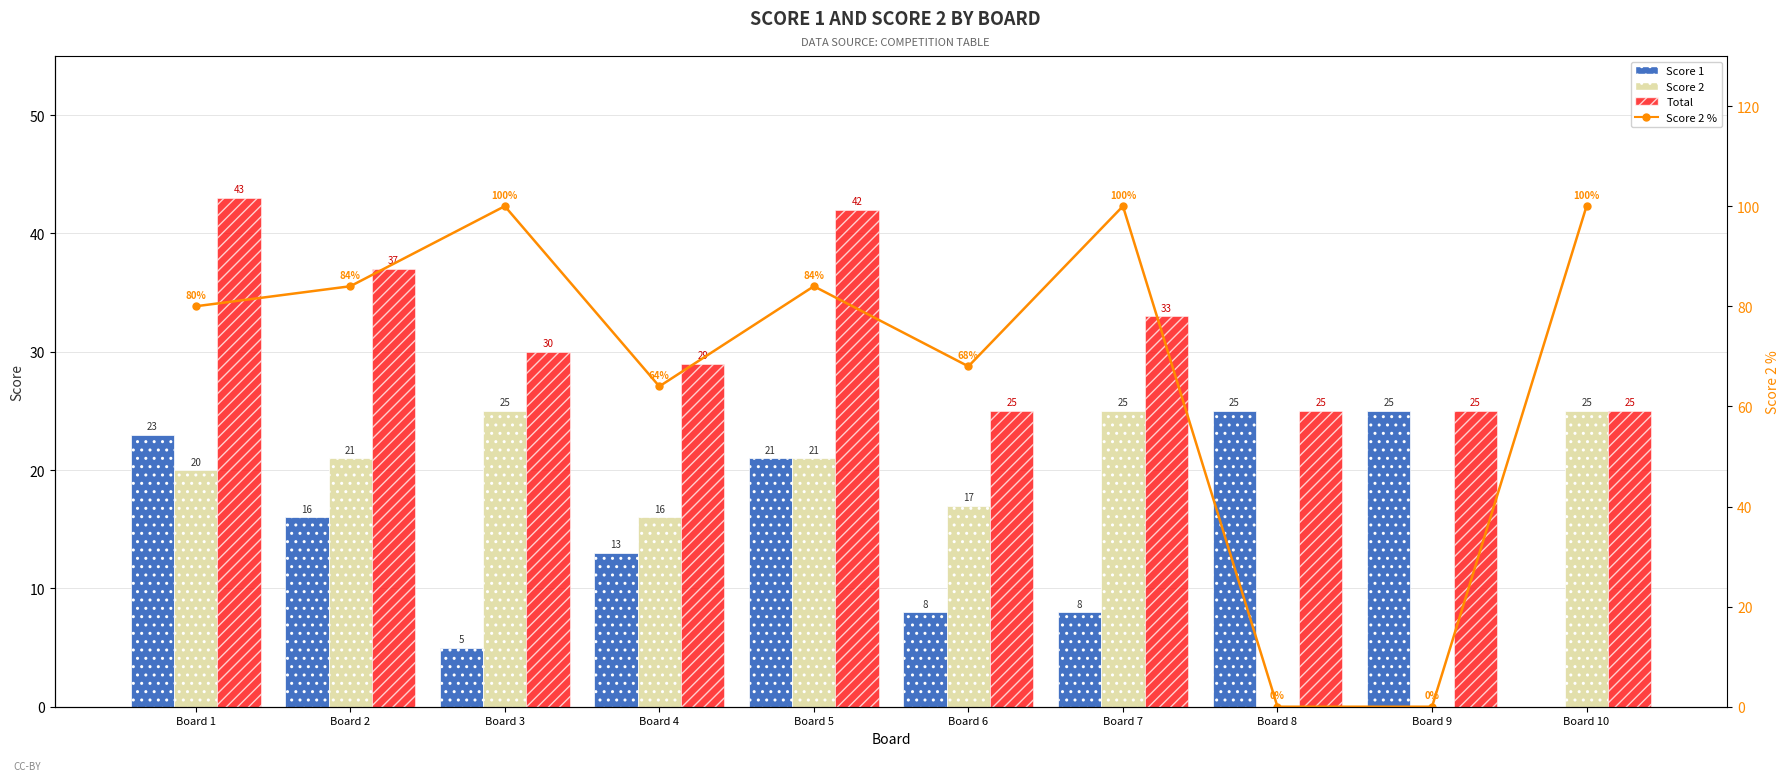

Is it true that Score 1 equals 0 at Board 10?

True